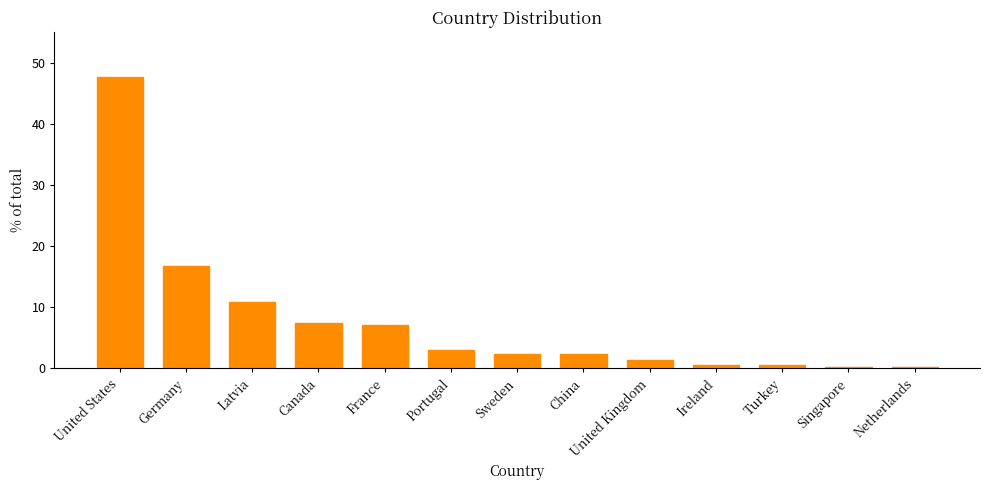

What is the value of the 5th bar from the left?

7.1